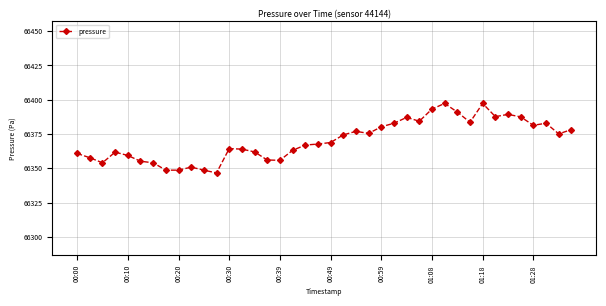

What is the smallest value displayed?

66346.6